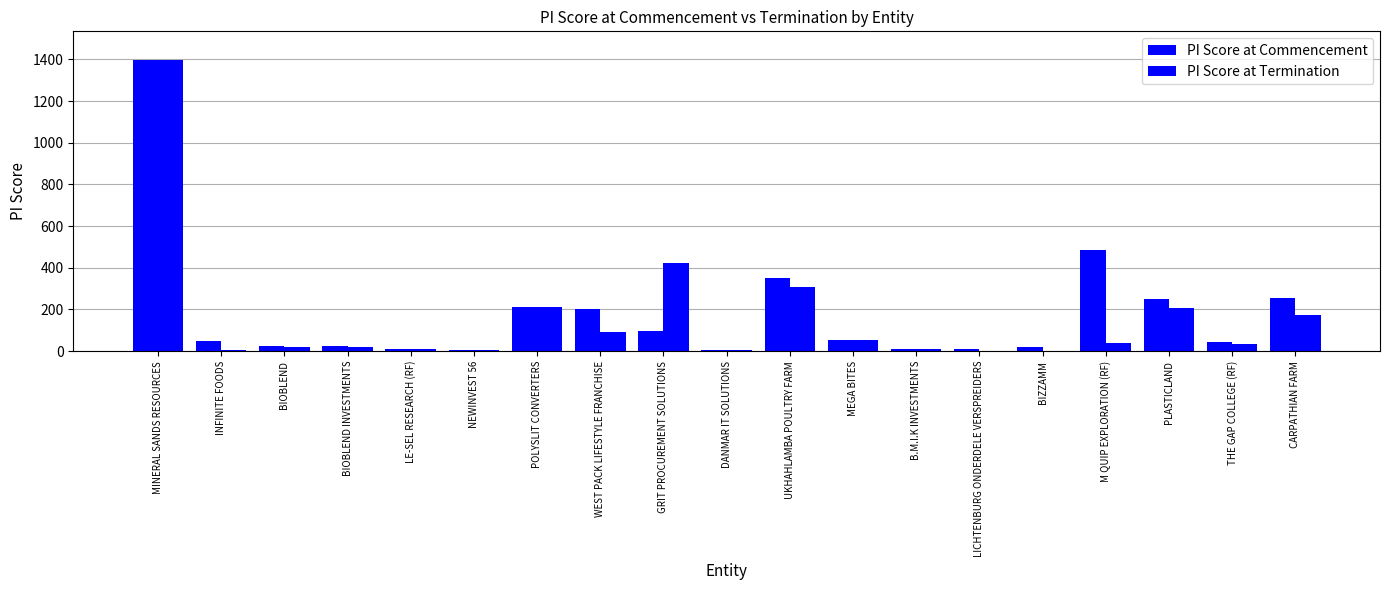

At how many categories does at least one series exceed 412?

3